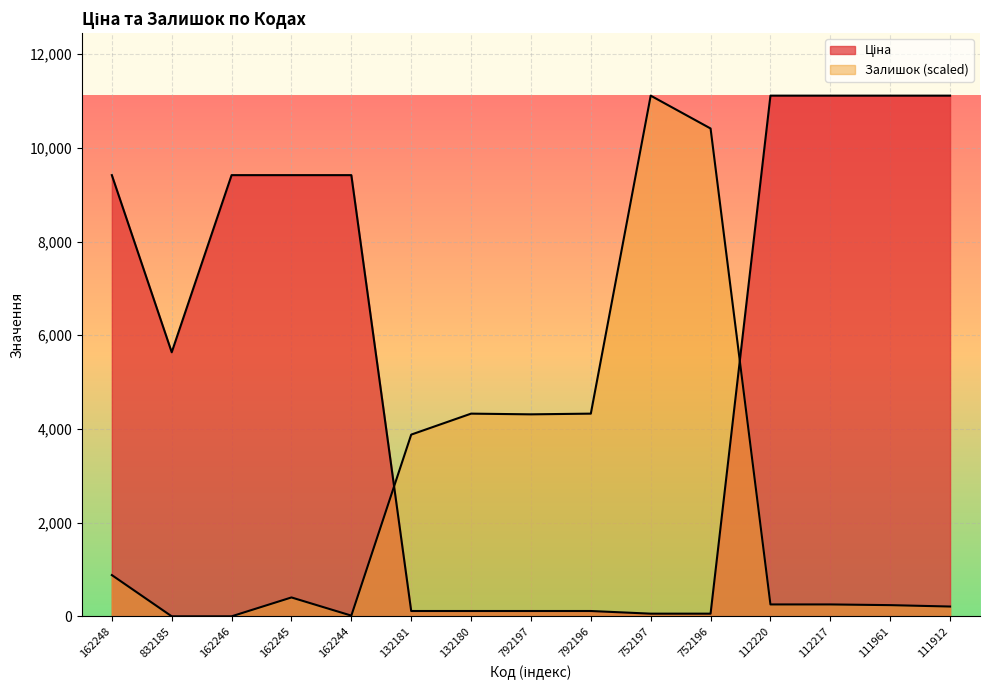

Reading left to right, what are all the values shown in this chart?

Ціна: 9416.9	5636.0	9416.9	9416.9	9416.9	113.3	113.3	113.3	113.3	56.7	56.7	11113.6	11113.6	11113.6	11113.6
Залишок: 880.1	0.0	0.0	402.8	14.9	3878.6	4326.1	4311.2	4326.1	11113.6	10412.5	253.6	253.6	238.7	208.8